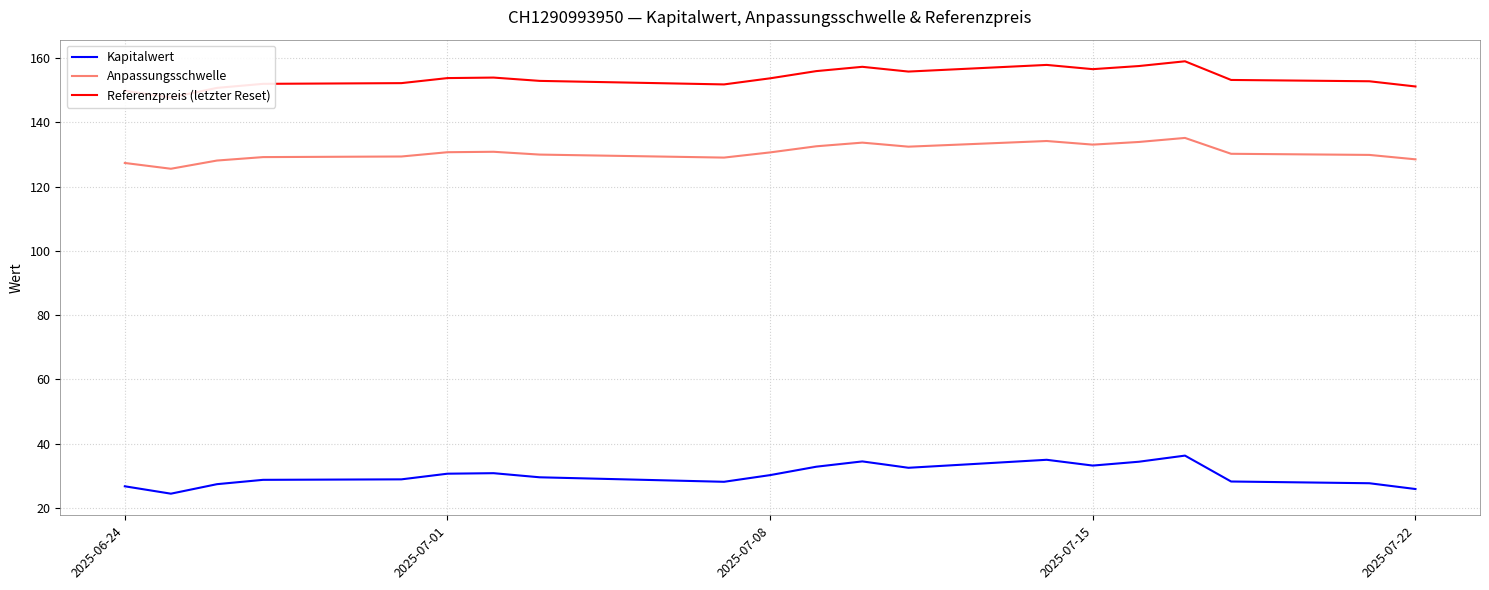

True or false: Anpassungsschwelle and Kapitalwert cross at least once.

False